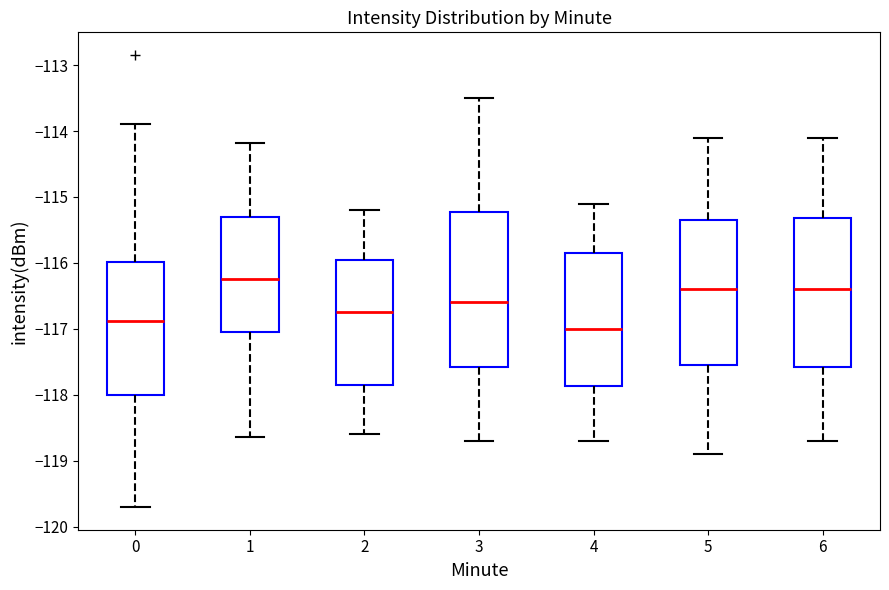

Reading left to right, read every box against the y-axis: the position of its median line, the range the box covers, and the ends of its whiskers. The values are not printed on the chart, so give them approximately, as read against the axis.

0: median -116.9, box -118.0 to -116.0, whiskers -119.7 to -113.9
1: median -116.2, box -117.0 to -115.3, whiskers -118.6 to -114.2
2: median -116.7, box -117.8 to -115.9, whiskers -118.6 to -115.2
3: median -116.6, box -117.6 to -115.2, whiskers -118.7 to -113.5
4: median -117.0, box -117.9 to -115.8, whiskers -118.7 to -115.1
5: median -116.4, box -117.5 to -115.3, whiskers -118.9 to -114.1
6: median -116.4, box -117.6 to -115.3, whiskers -118.7 to -114.1